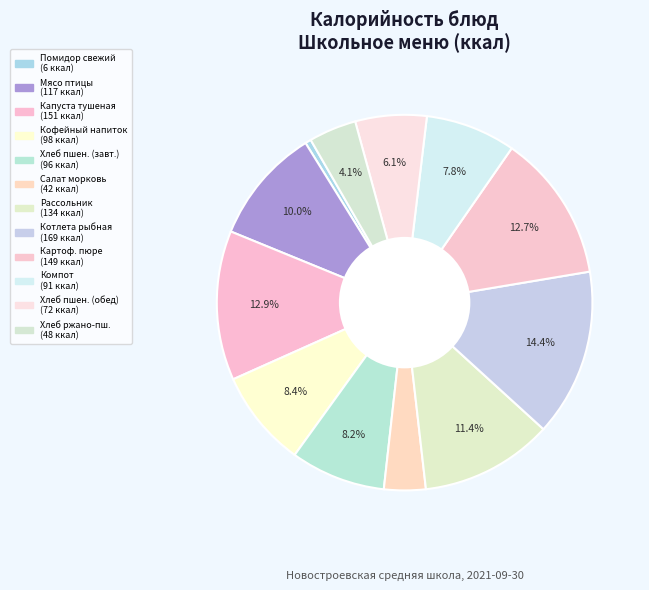

Is there any slice that represents more than half of the pie?

No